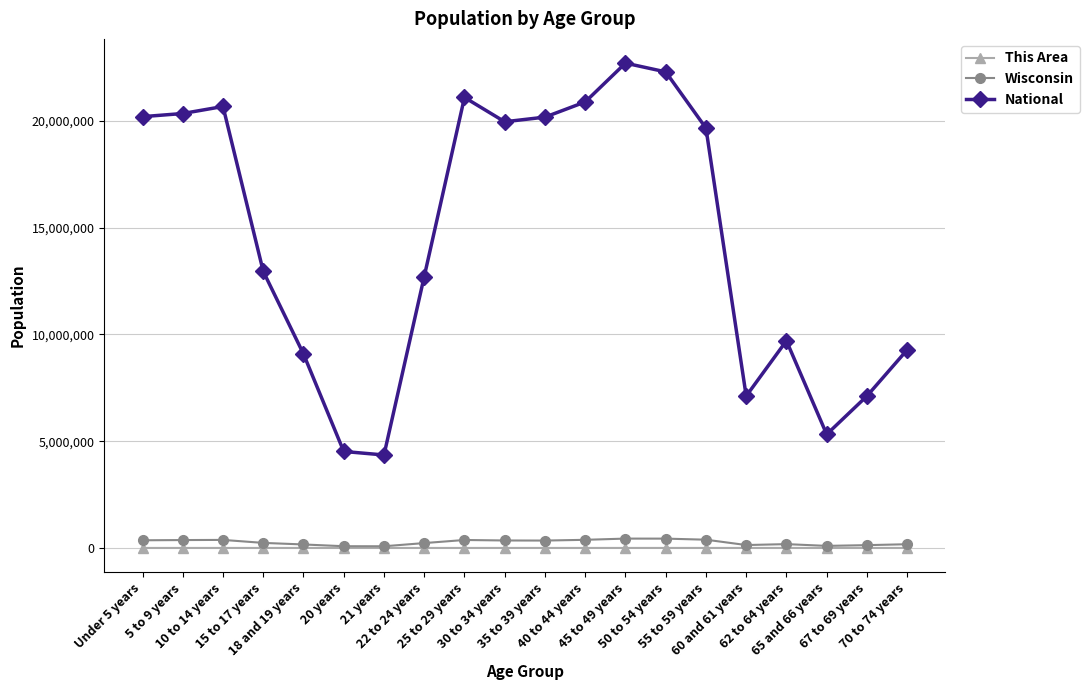

What is the difference between the National values at 50 to 54 years and 18 and 19 years?

13212036